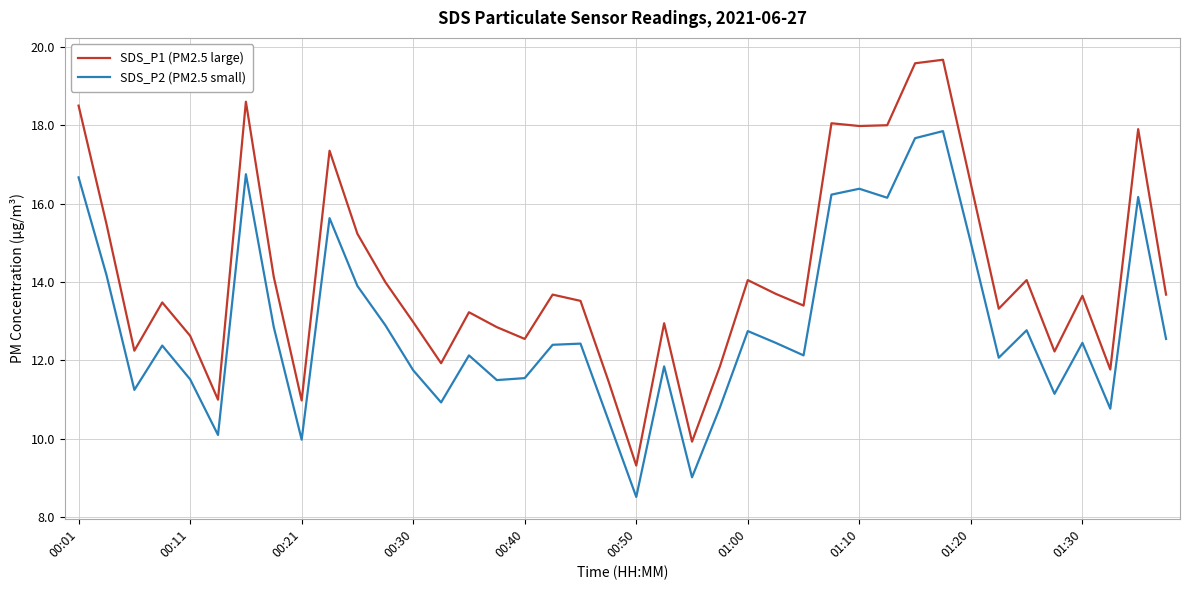

List the series in order of their overall mean, highest first.

SDS_P1 (PM2.5 large), SDS_P2 (PM2.5 small)